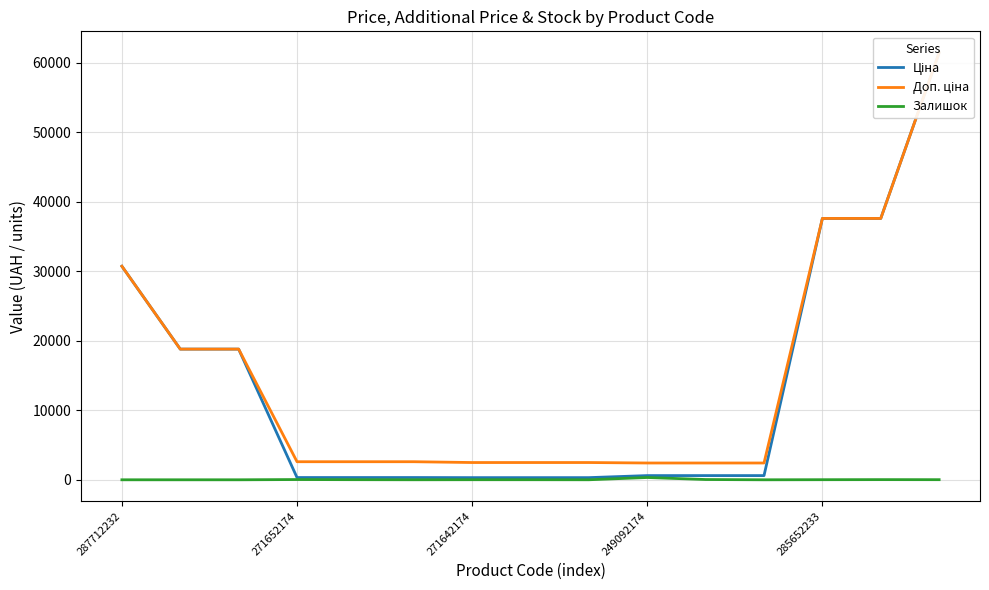

Which category has the lowest value in the Ціна series?

271642174